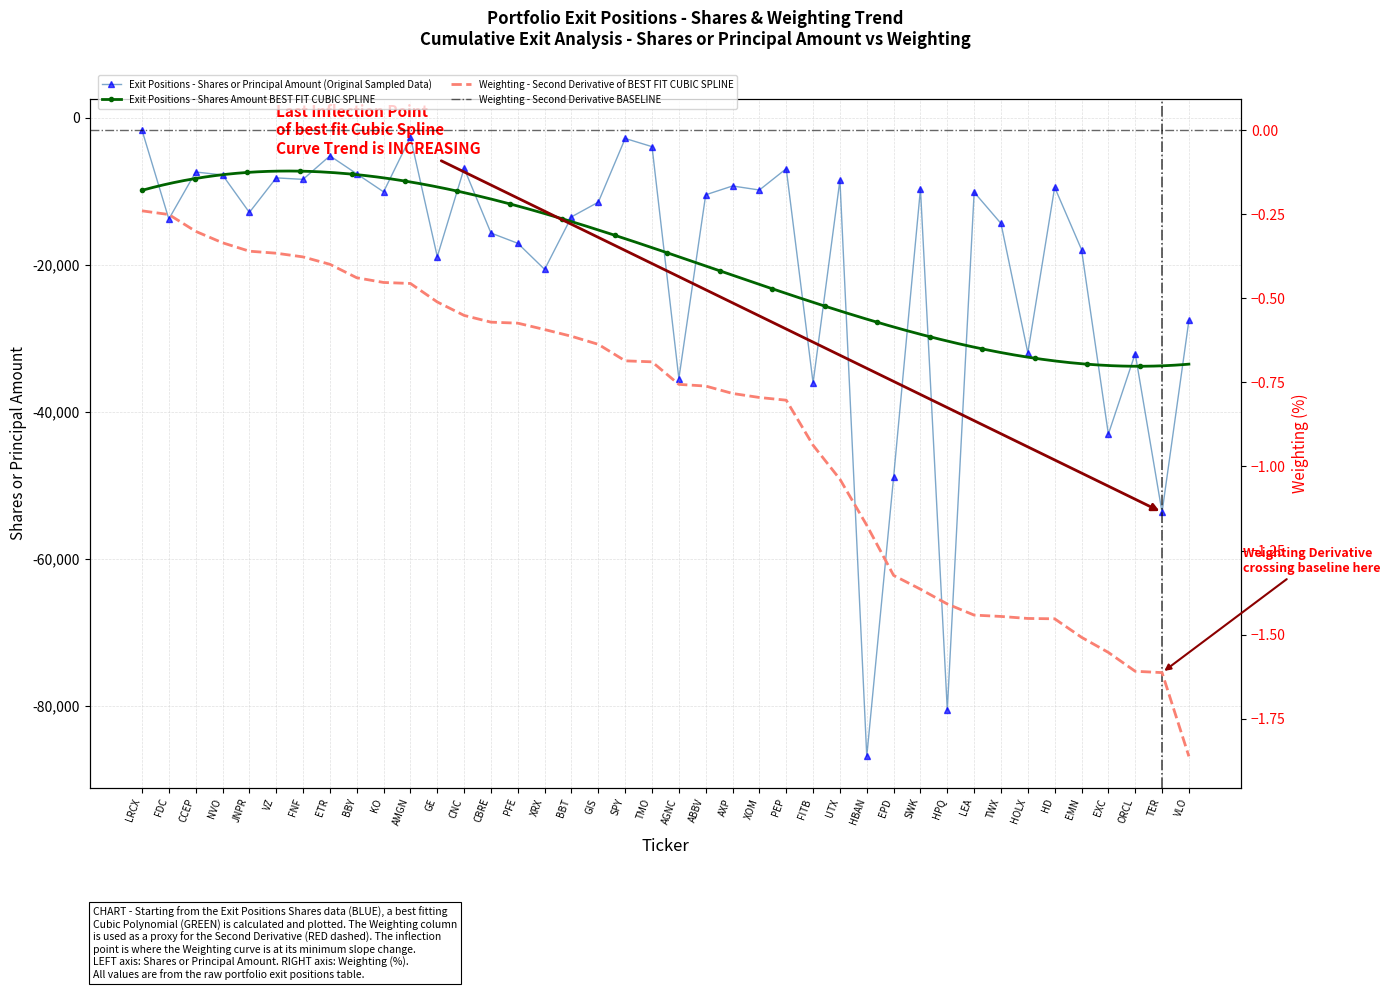

At which category does Shares or principal amount reach its first local peak?

CCEP